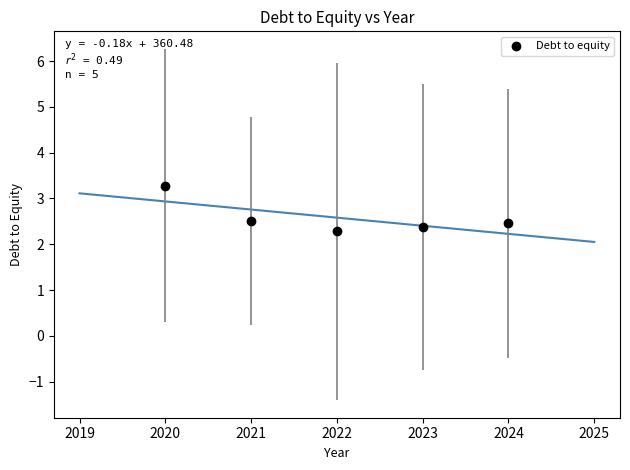

What Y value in the scatter plot is closest to 2?

2.3